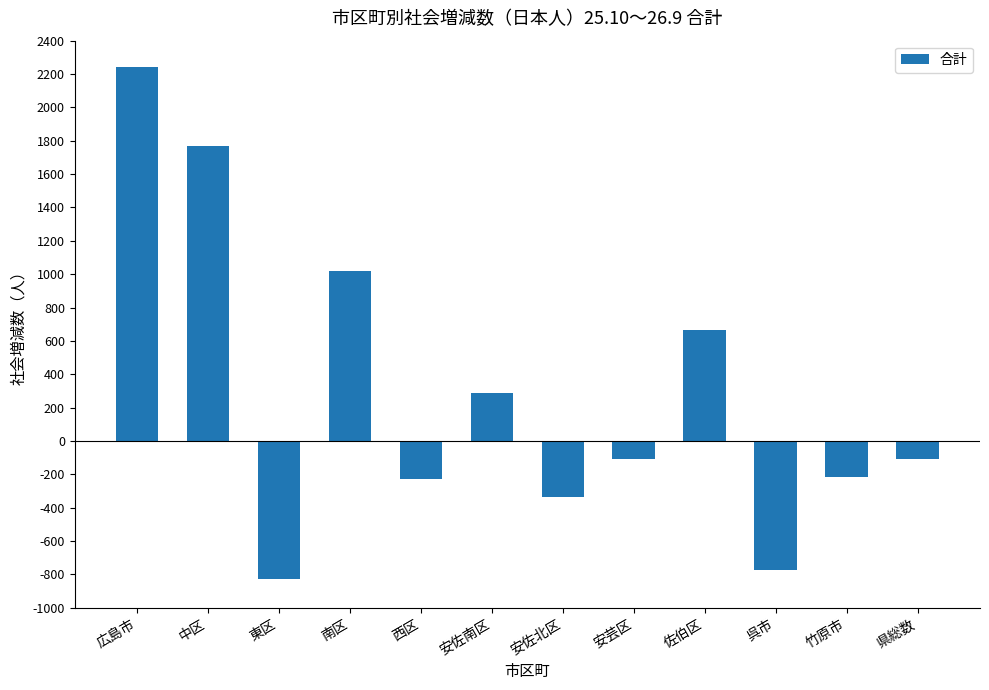

What is the greatest value displayed?

2241